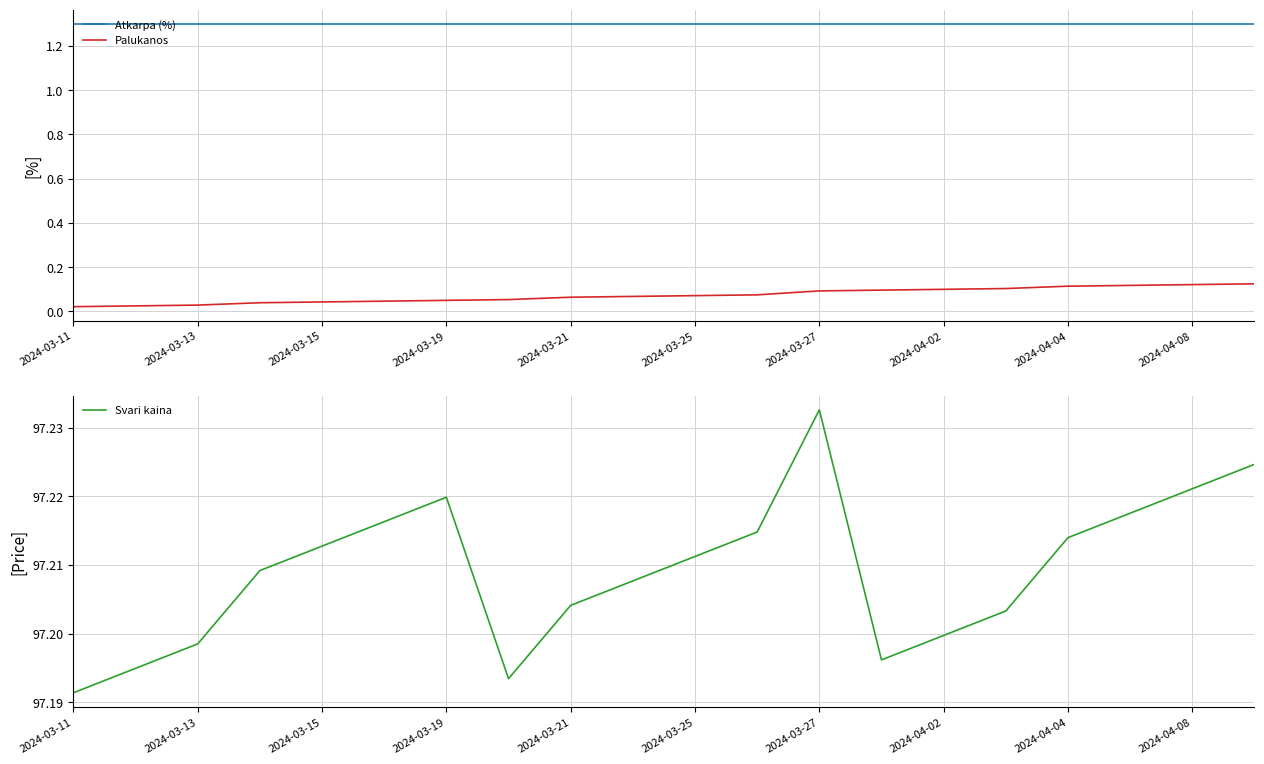

The Atkarpa (%) series shows 1.3 at 2024-04-02. True or false?

True